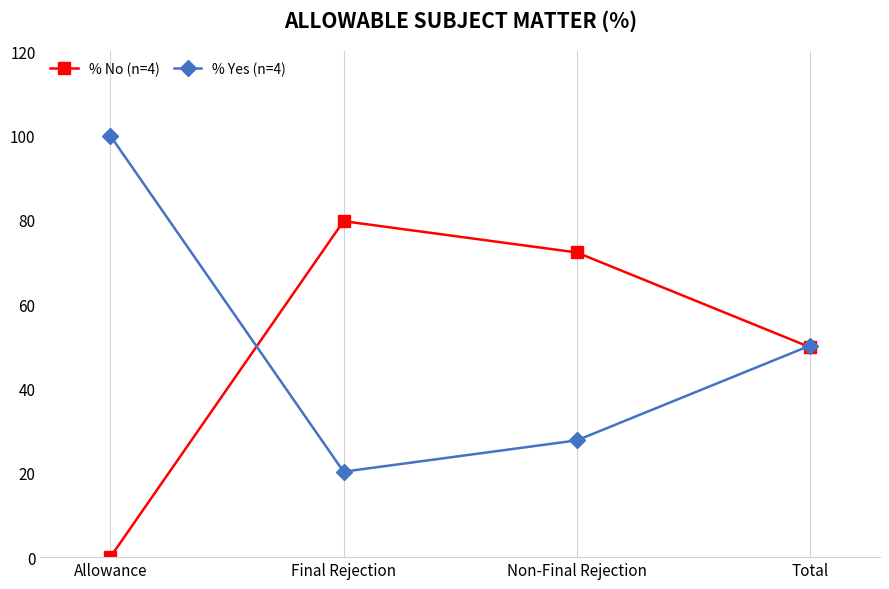

How many data points in % Yes (n=4) are above 50?

2